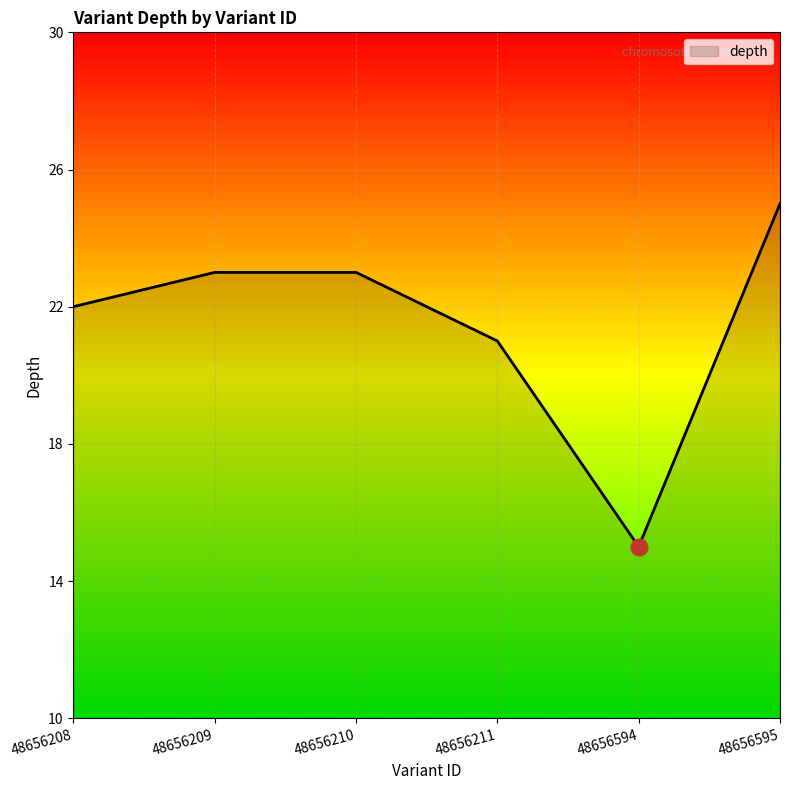

Between 48656594 and 48656209, which is larger?

48656209